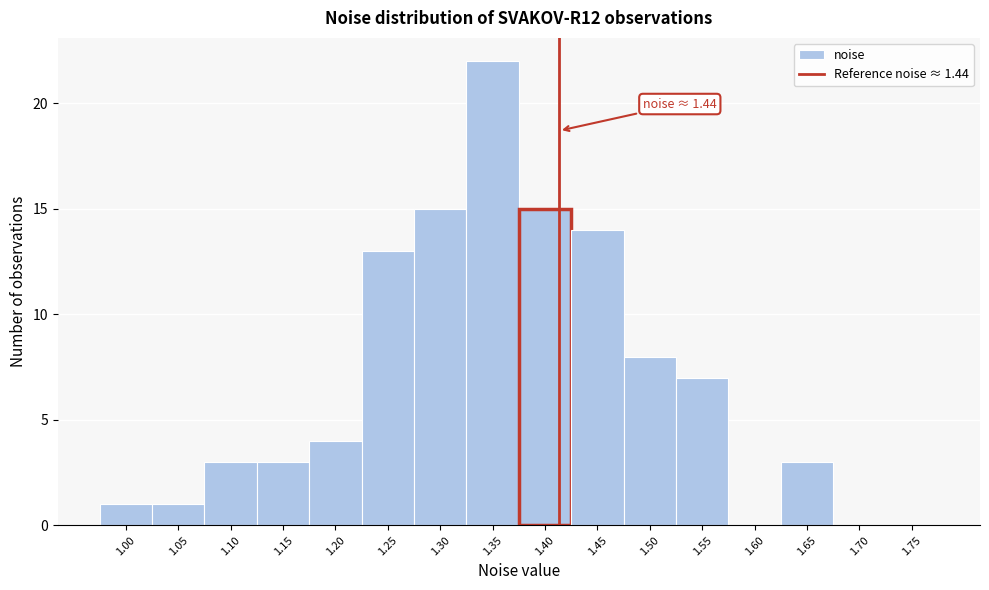

Reading left to right, extract all data points from this chart.

1.00=1	1.05=1	1.10=3	1.15=3	1.20=4	1.25=13	1.30=15	1.35=22	1.40=15	1.45=14	1.50=8	1.55=7	1.60=0	1.65=3	1.70=0	1.75=0